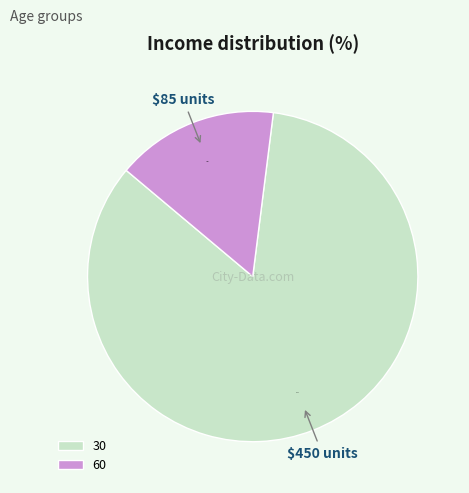

Rank the categories by value from lowest to highest.

60, 30